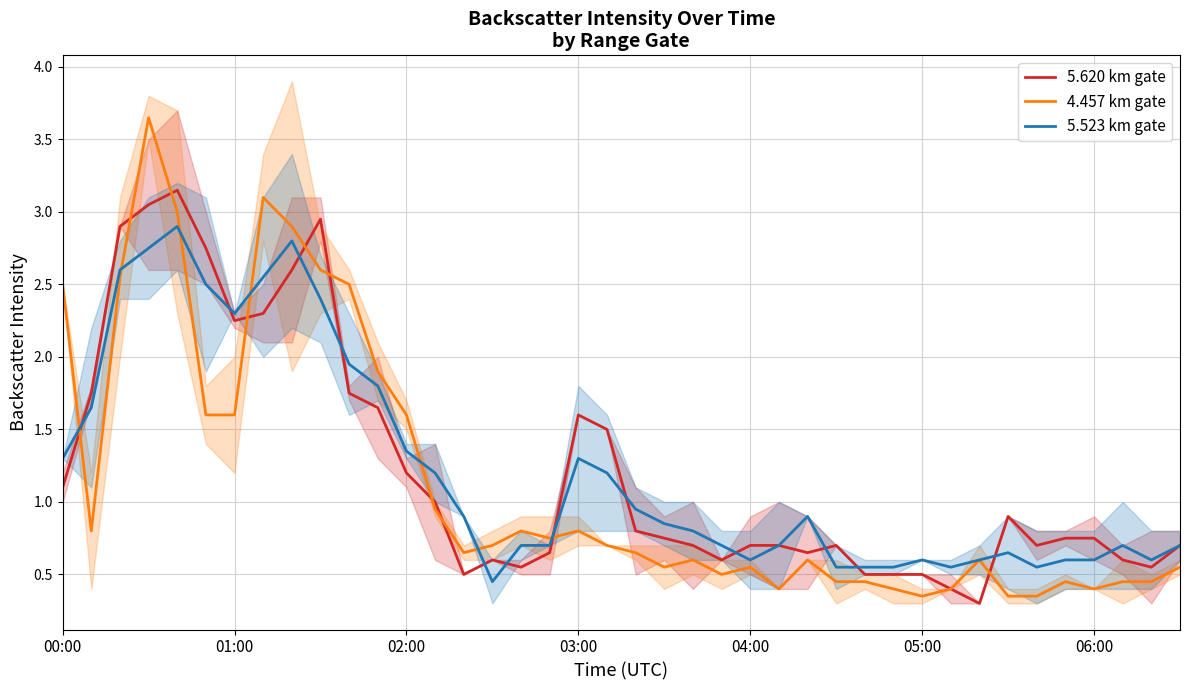

Which has a higher value, 37 or 17?

17